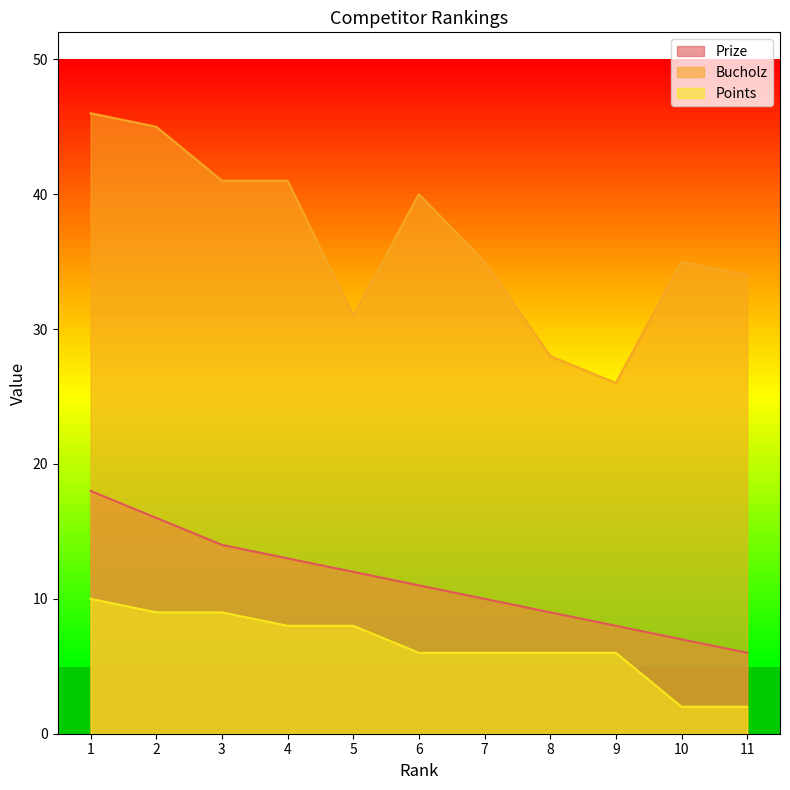

True or false: Points and Prize cross at least once.

False